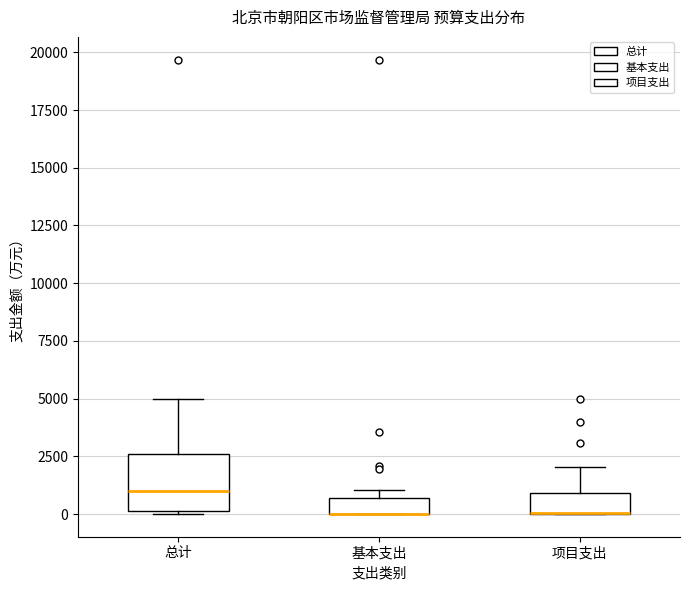

Comparing the boxes themselves (not the whiskers), which one is the tallest?

总计